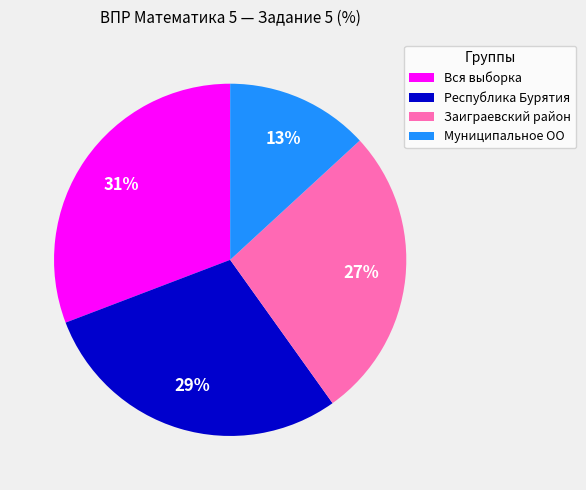

Do Муниципальное ОО and Республика Бурятия together represent more than half of the pie?

No